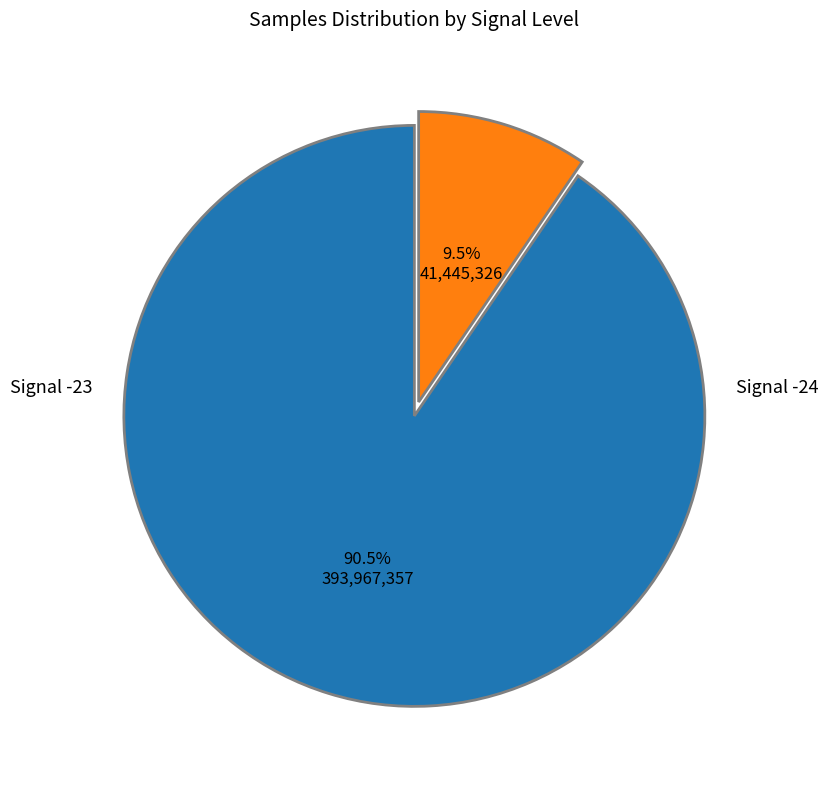

Is there a majority slice in this chart?

Yes